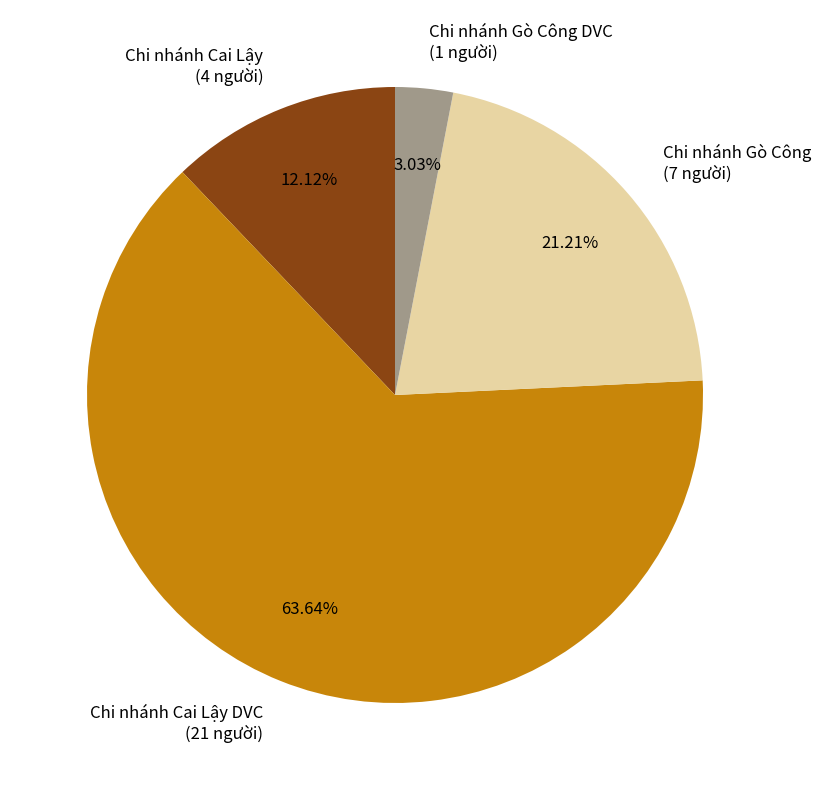

Rank the categories by value from lowest to highest.

Chi nhánh Gò Công DVC (1 người), Chi nhánh Cai Lậy (4 người), Chi nhánh Gò Công (7 người), Chi nhánh Cai Lậy DVC (21 người)